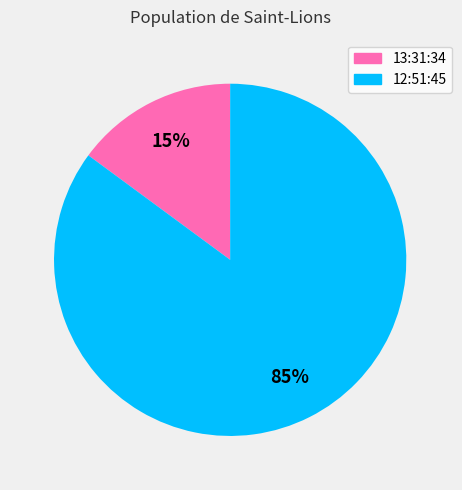

Do 13:31:34 and 12:51:45 together represent more than half of the pie?

Yes